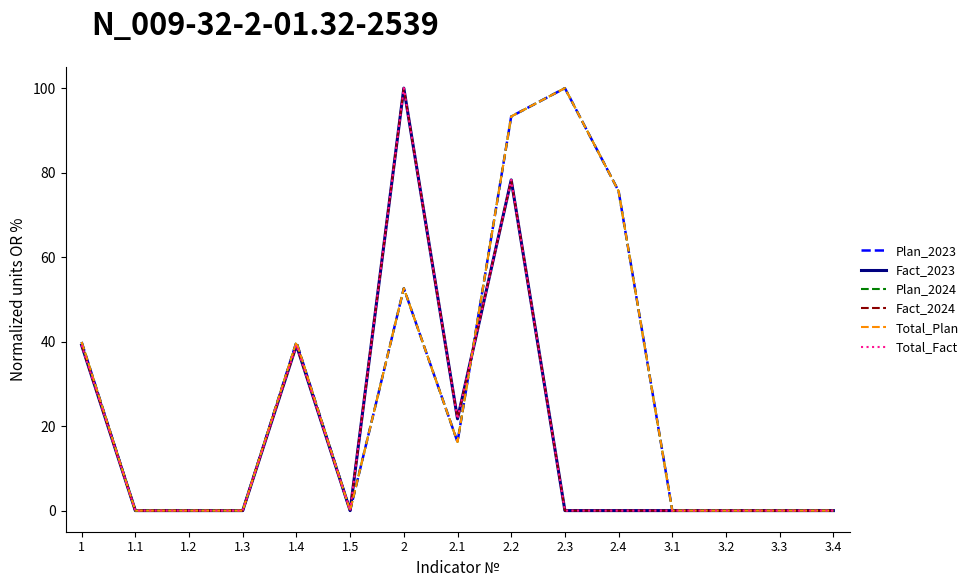

What is the label of the 12th point from the left?

3.1